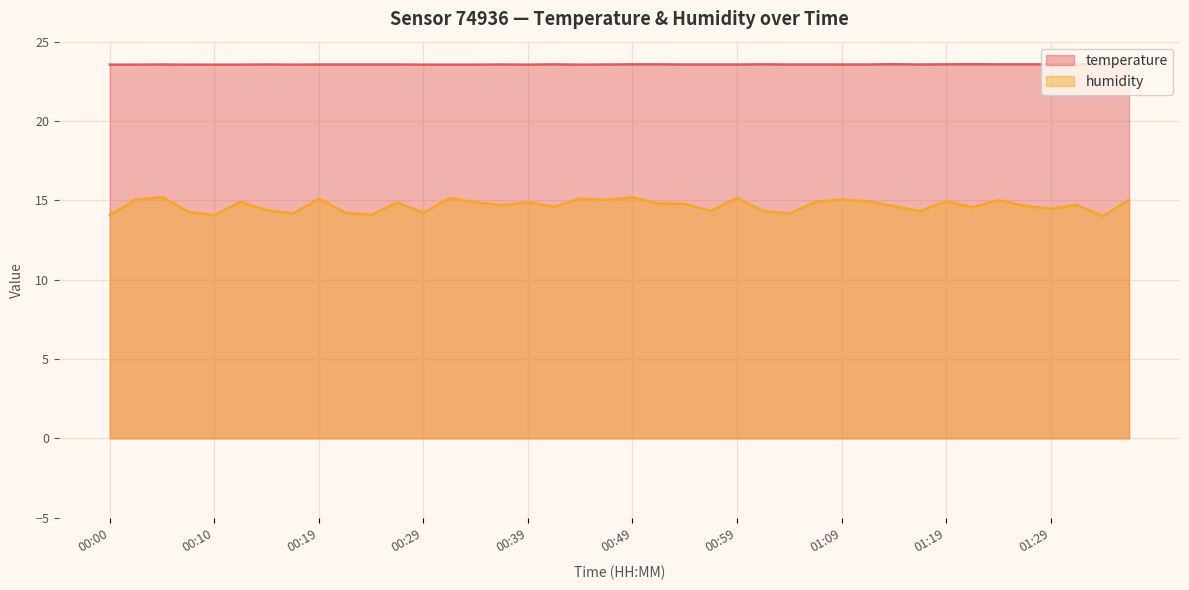

What is the sum of the humidity values at 01:26 and 00:10?

28.7